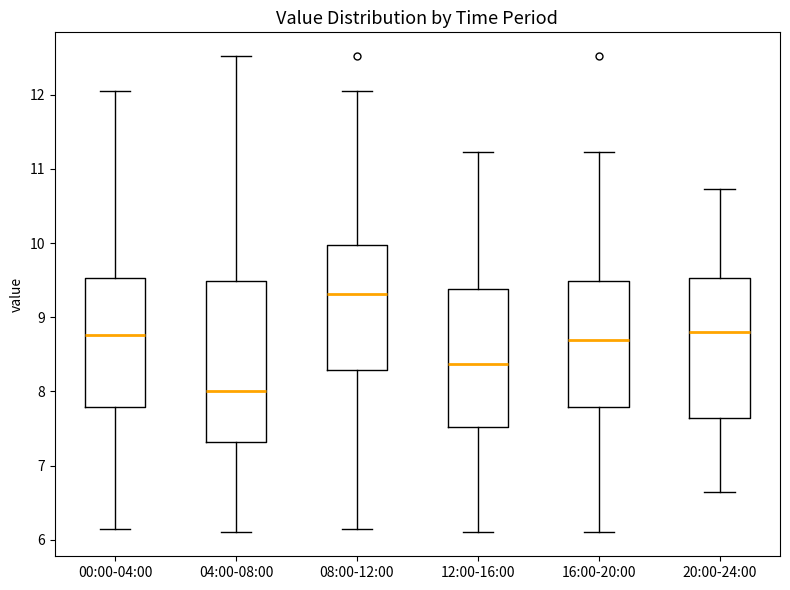

Reading left to right, read every box against the y-axis: the position of its median line, the range the box covers, and the ends of its whiskers. The values are not printed on the chart, so give them approximately, as read against the axis.

00:00-04:00: median 8.8, box 7.8 to 9.5, whiskers 6.2 to 12.1
04:00-08:00: median 8.0, box 7.3 to 9.5, whiskers 6.1 to 12.5
08:00-12:00: median 9.3, box 8.3 to 10.0, whiskers 6.2 to 12.1
12:00-16:00: median 8.4, box 7.5 to 9.4, whiskers 6.1 to 11.2
16:00-20:00: median 8.7, box 7.8 to 9.5, whiskers 6.1 to 11.2
20:00-24:00: median 8.8, box 7.6 to 9.5, whiskers 6.7 to 10.7